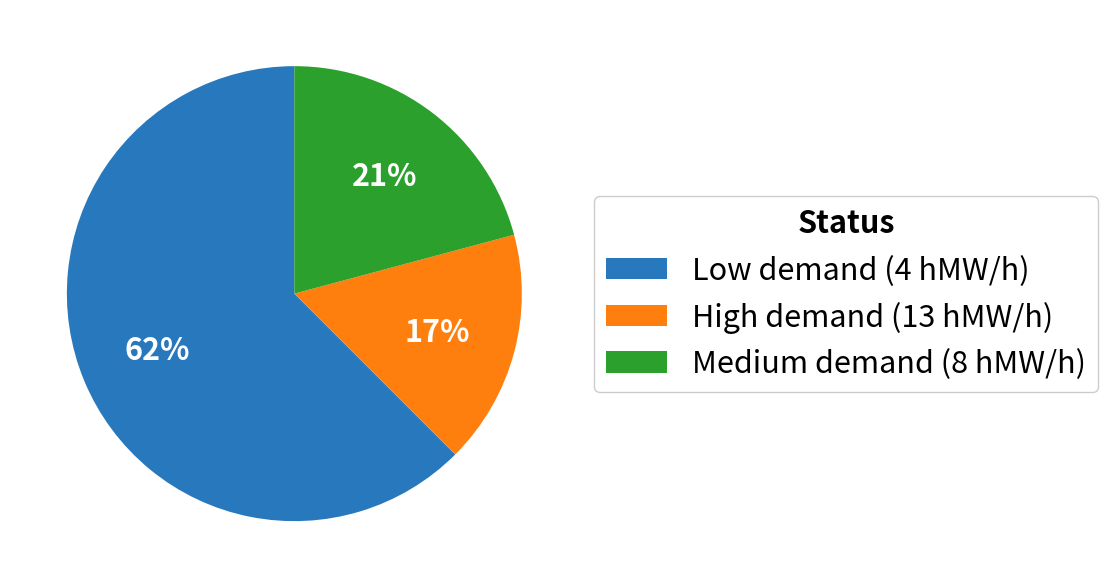

Combined, do Medium demand (8 hMW/h) and High demand (13 hMW/h) account for over 50%?

No